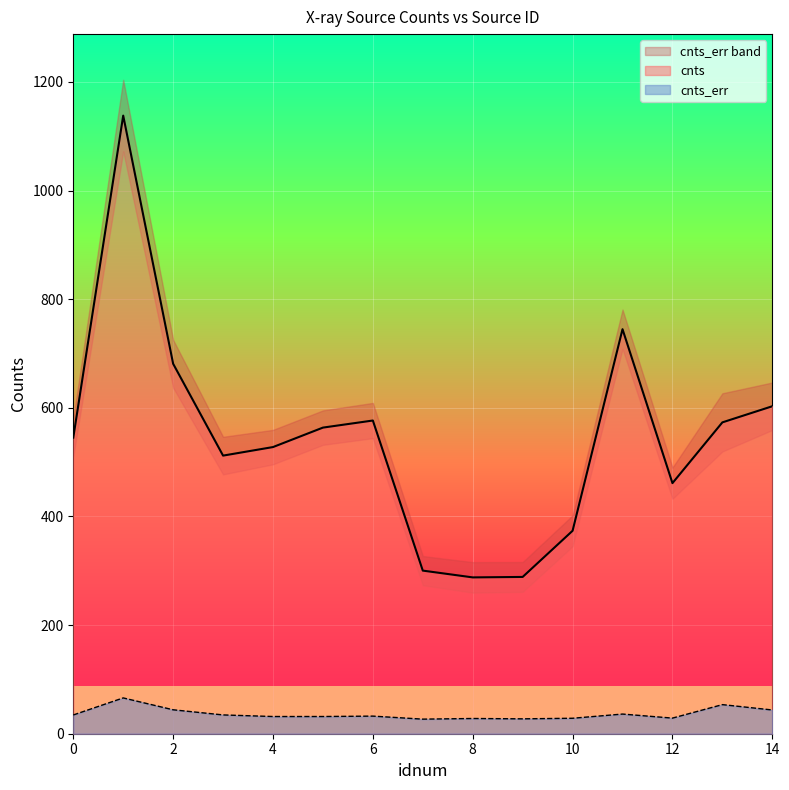

The value of cnts_err at 14 is 43.7. True or false?

True